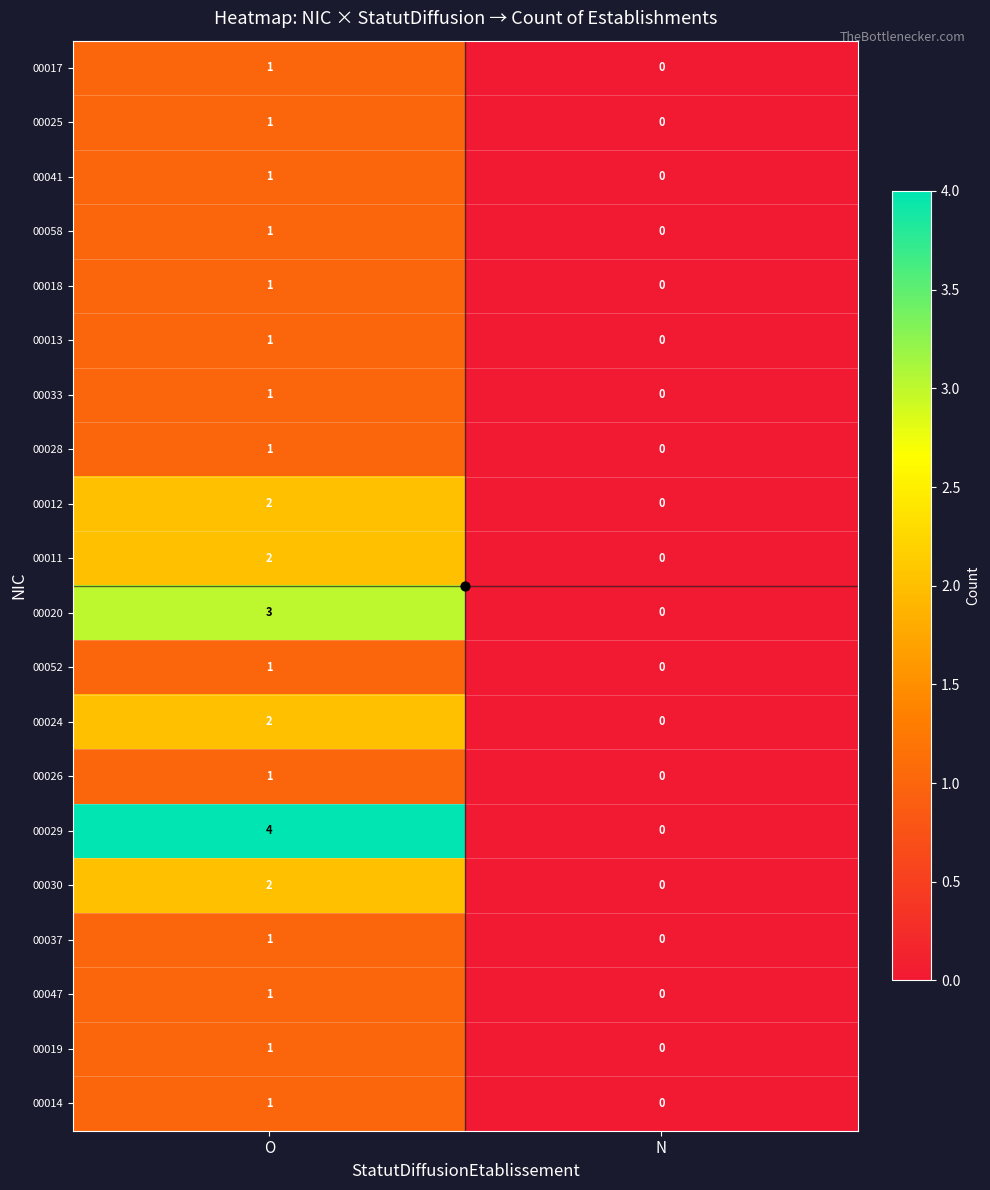

Which series has the largest range (max minus min)?

00029